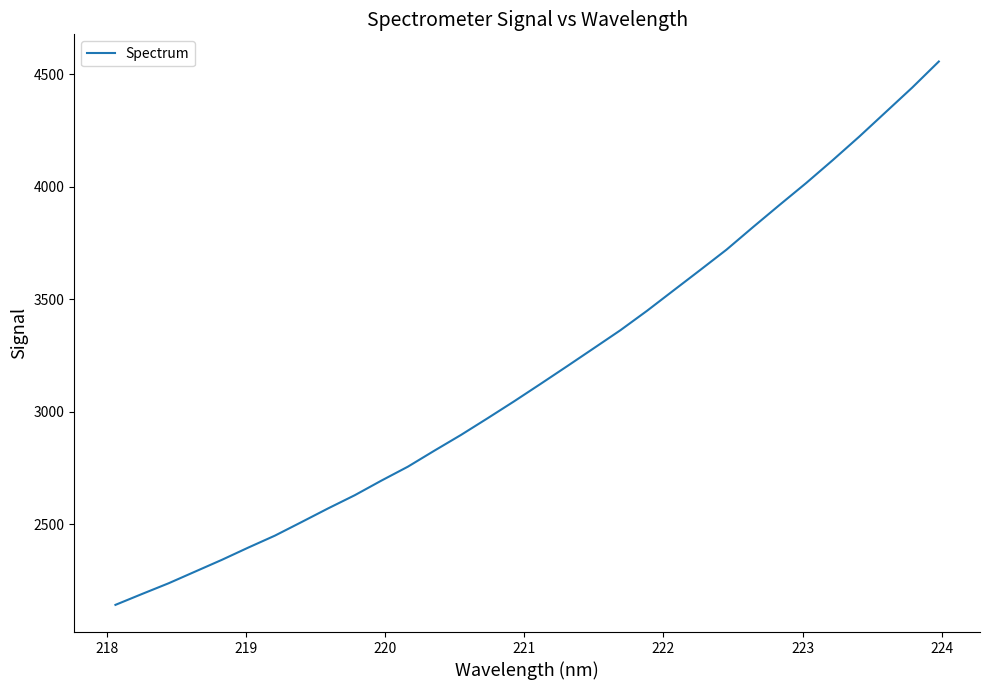

What is the difference between the maximum and minimum values?

2414.6